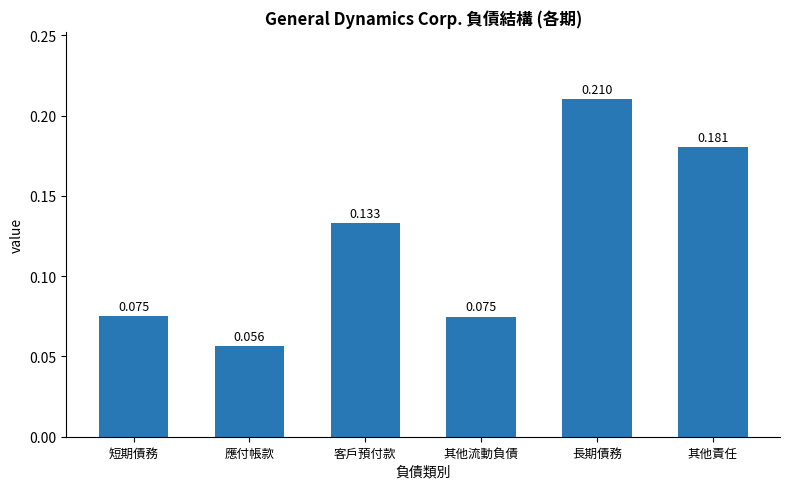

Count the values in the range 0 to 1.

6